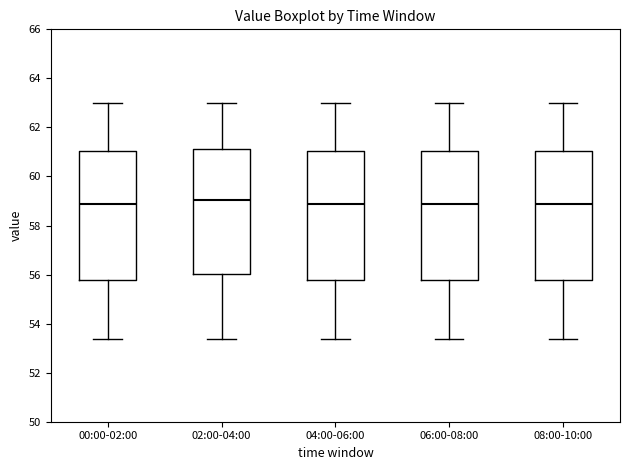

Reading left to right, read every box against the y-axis: the position of its median line, the range the box covers, and the ends of its whiskers. The values are not printed on the chart, so give them approximately, as read against the axis.

00:00-02:00: median 58.8, box 55.8 to 61.0, whiskers 53.4 to 63.0
02:00-04:00: median 59.0, box 56.0 to 61.2, whiskers 53.4 to 63.0
04:00-06:00: median 58.8, box 55.8 to 61.0, whiskers 53.4 to 63.0
06:00-08:00: median 58.8, box 55.8 to 61.0, whiskers 53.4 to 63.0
08:00-10:00: median 58.8, box 55.8 to 61.0, whiskers 53.4 to 63.0